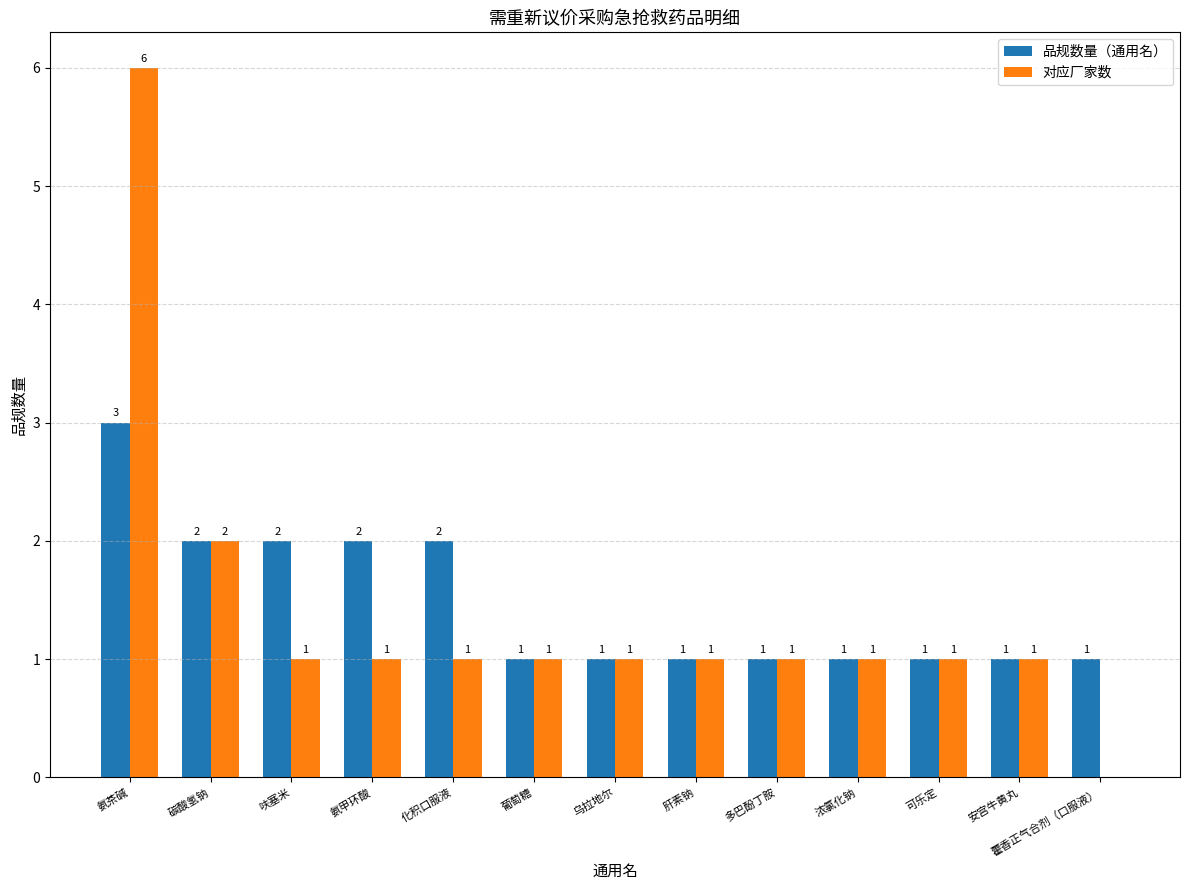

Count the number of data series in this chart.

2